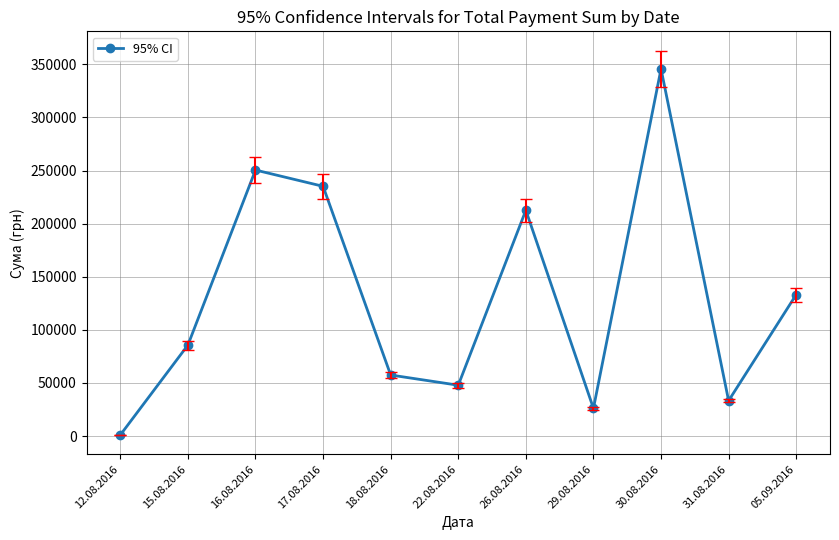

What is the change in value from 16.08.2016 to 29.08.2016?

-224405.9